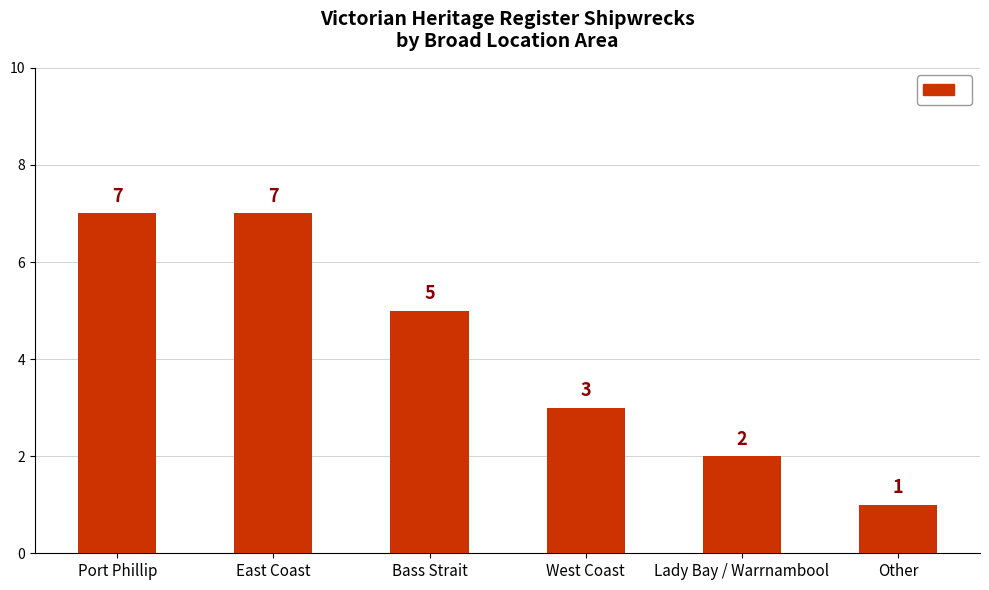

Which category has the lowest value across all series?

Other